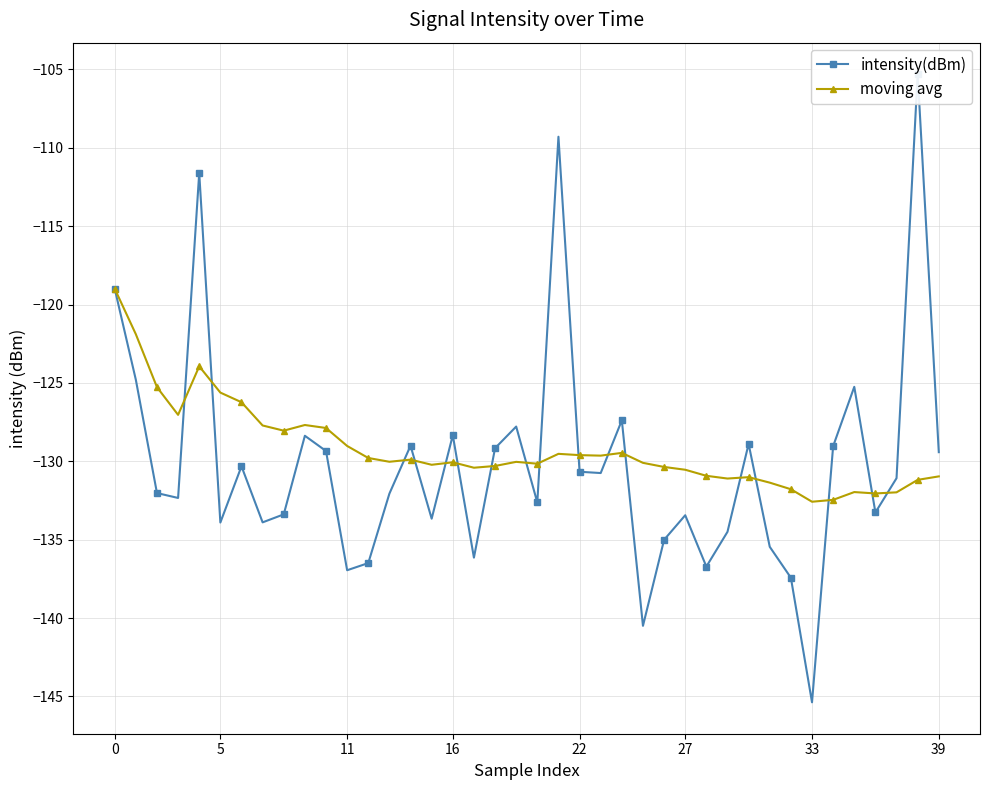

True or false: moving avg and intensity(dBm) cross at least once.

True